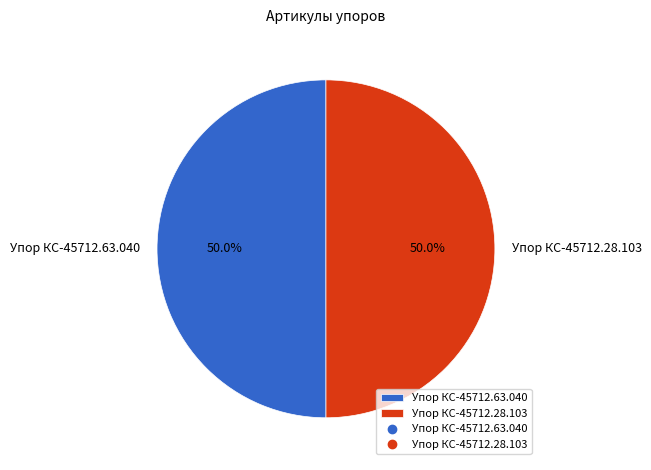

Approximately how many times larger is the value at Упор КС-45712.28.103 compared to Упор КС-45712.63.040?

1.0